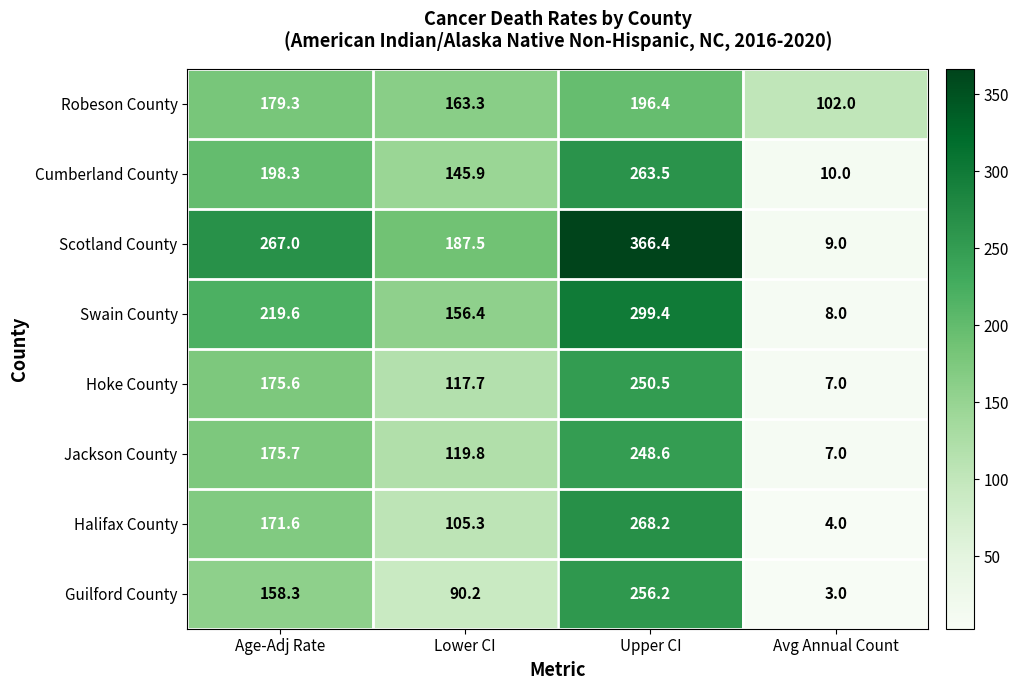

The value of Jackson County at Age-Adj Rate is 91.2. True or false?

False